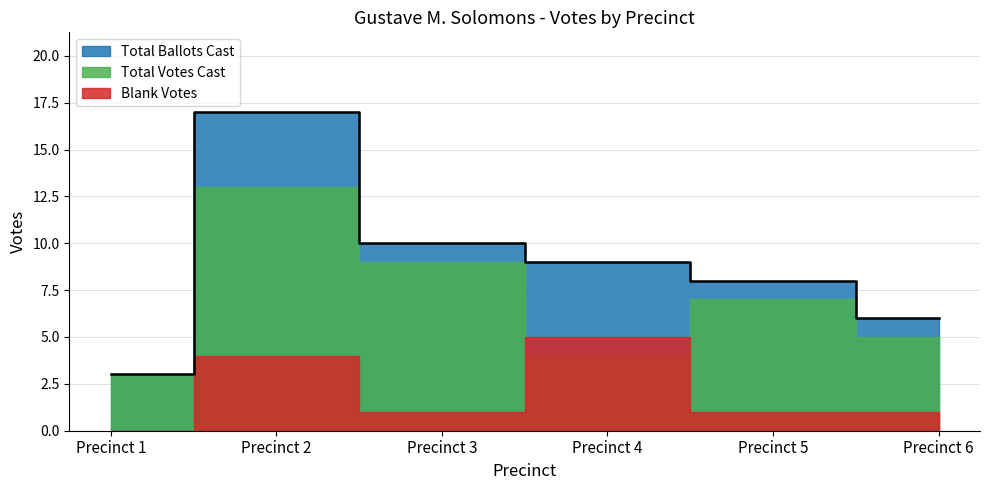

What is the approximate value of Total Votes Cast at Precinct 1?

3